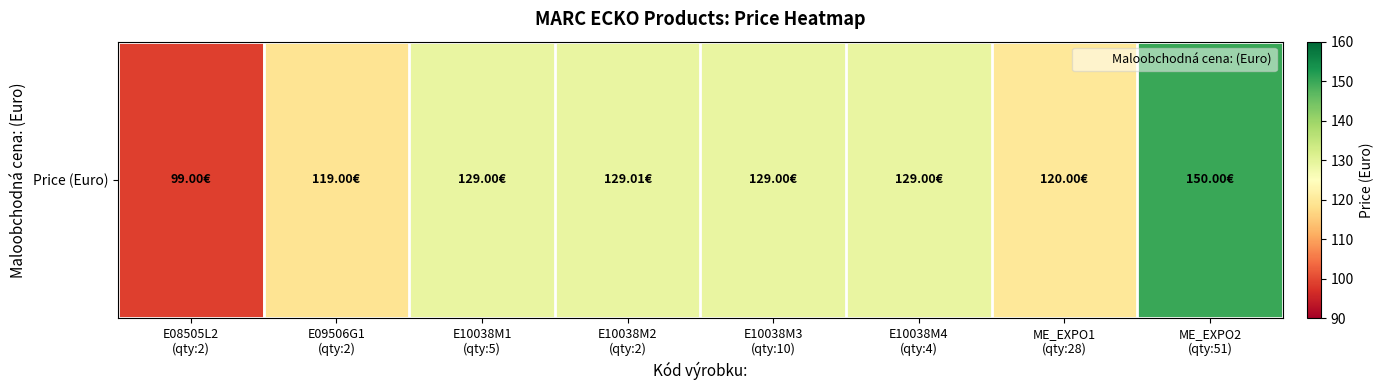

What is the approximate value at ME_EXPO1
(qty:28)?

120.0